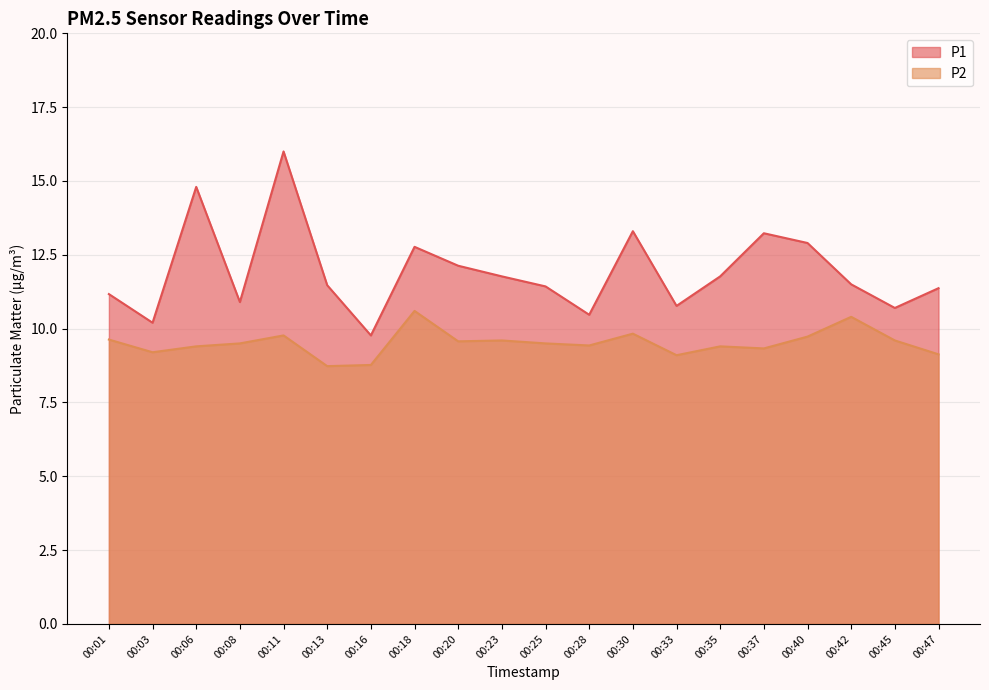

Rank the series by their maximum value, from lowest to highest.

P2, P1